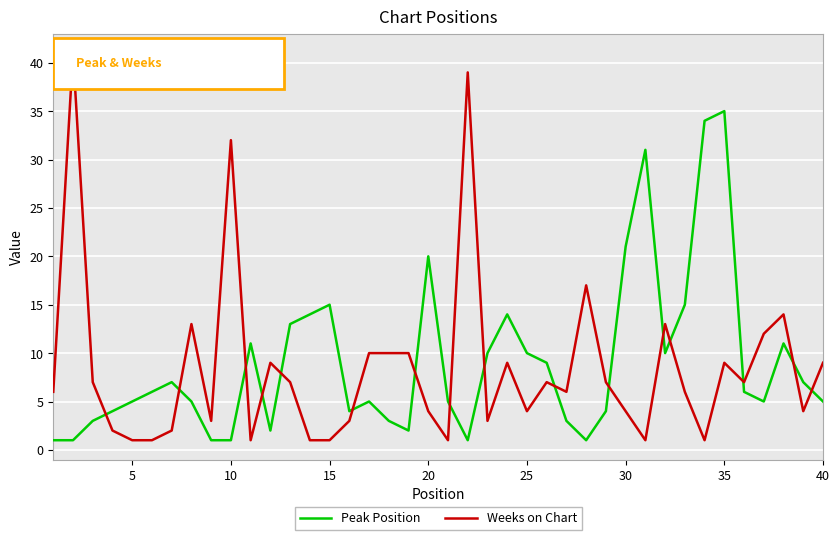

Which series has the widest spread of values?

Weeks on Chart